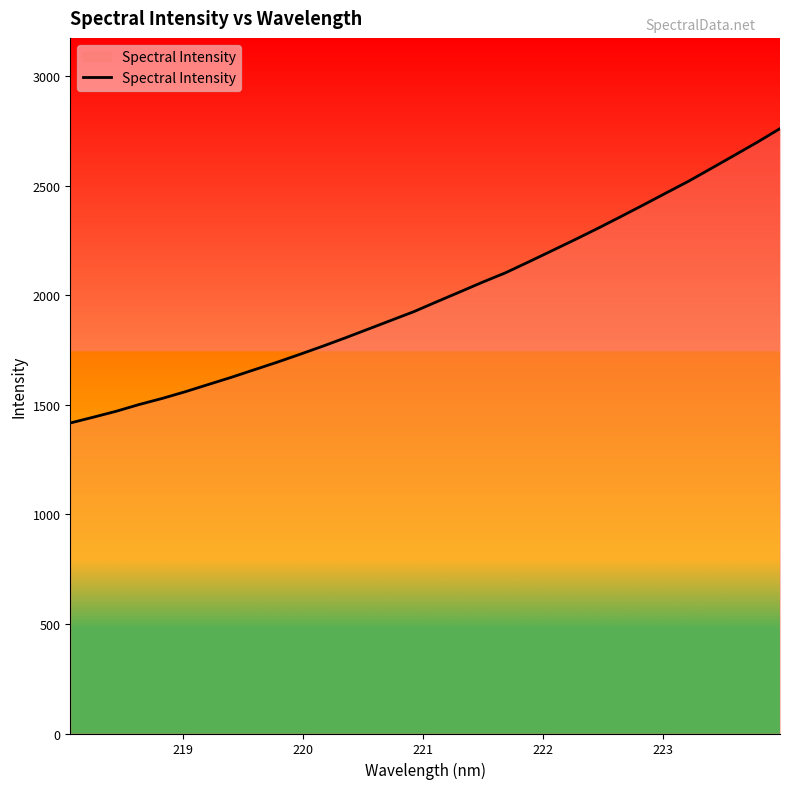

What is the smallest value displayed?

1416.7